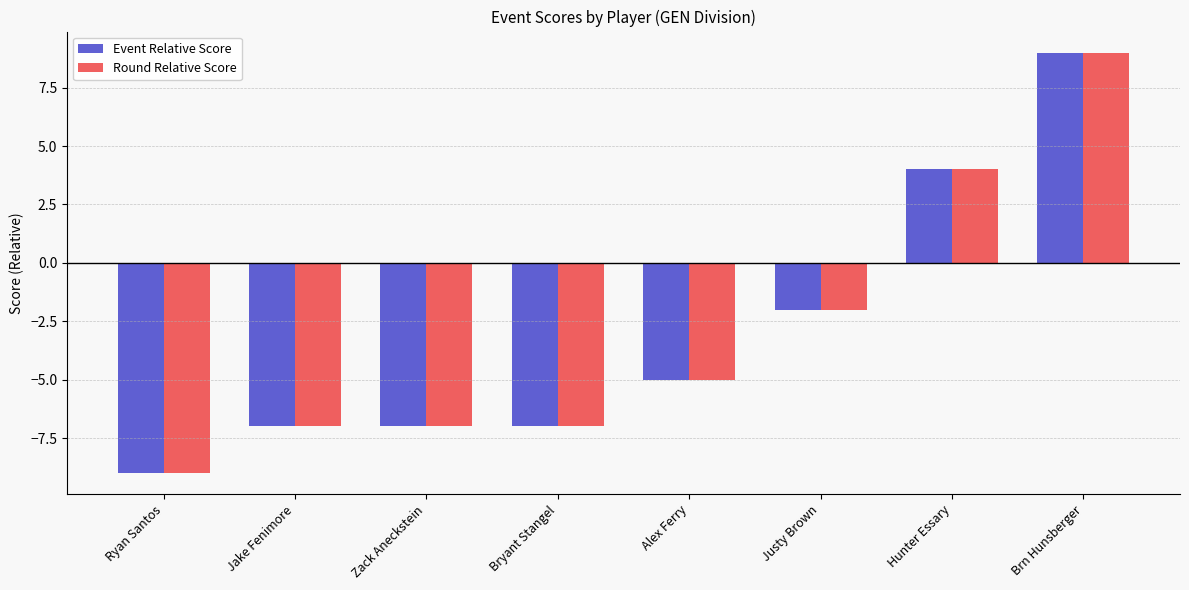

True or false: Event Relative Score has a value of -1 at Justy Brown.

False